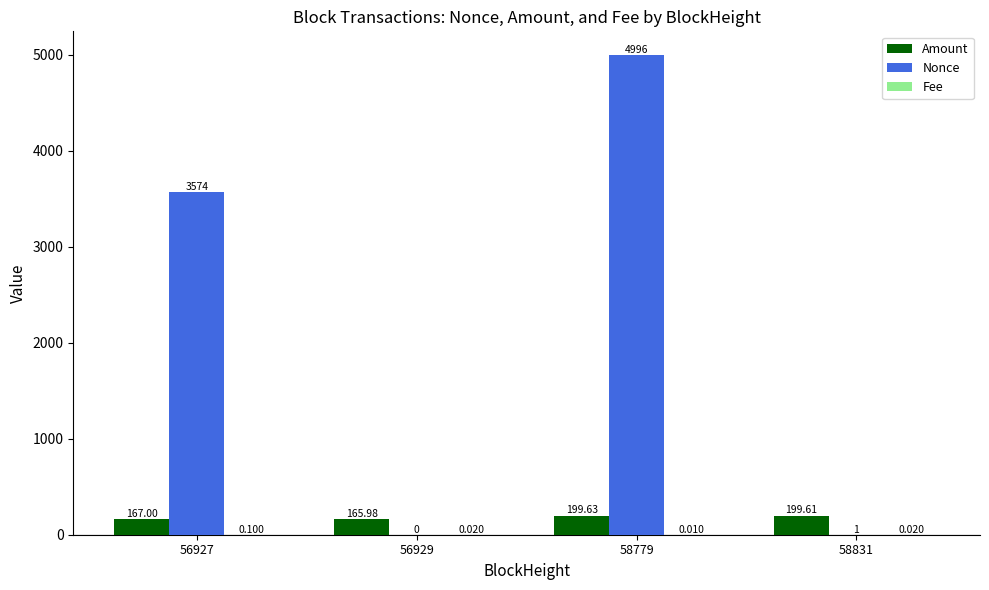

At which category is the sum across all series the highest?

58779